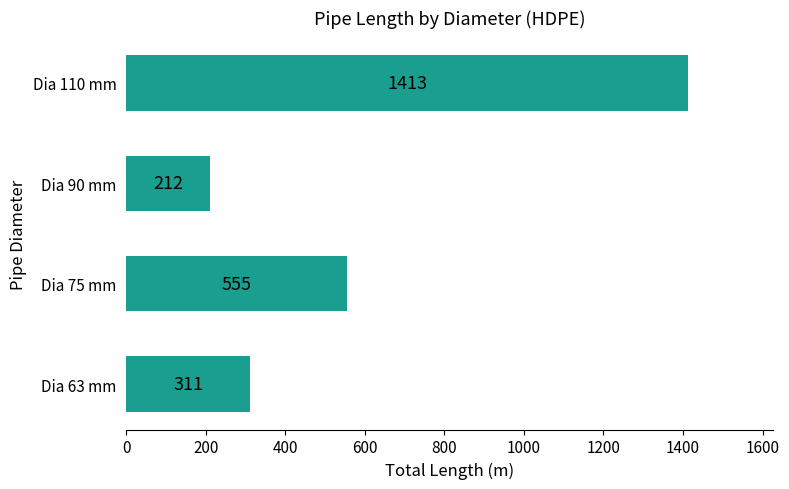

Which has a higher value, Dia 110 mm or Dia 75 mm?

Dia 110 mm